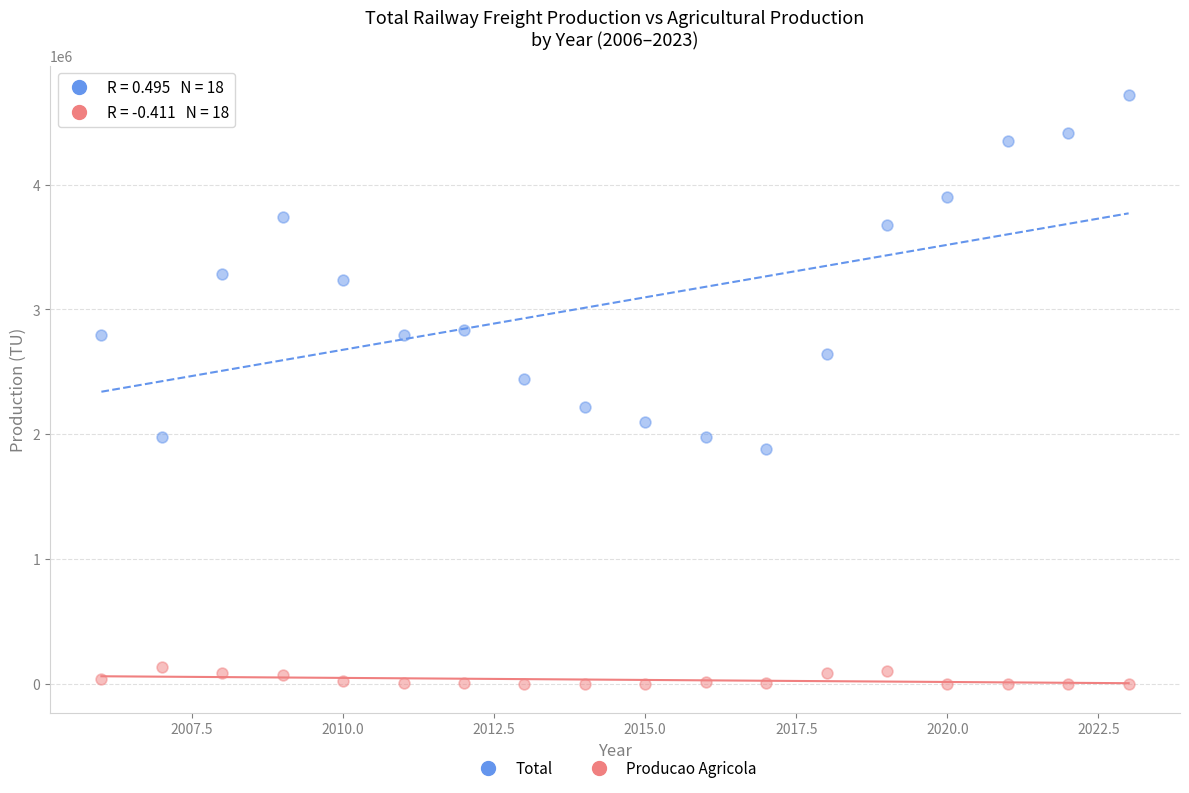

Which series has the widest spread of Y values?

Total